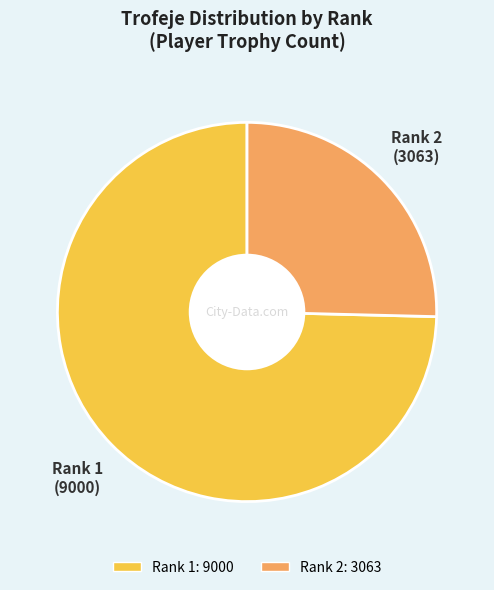

Does Rank 2 account for over 50% of the chart?

No